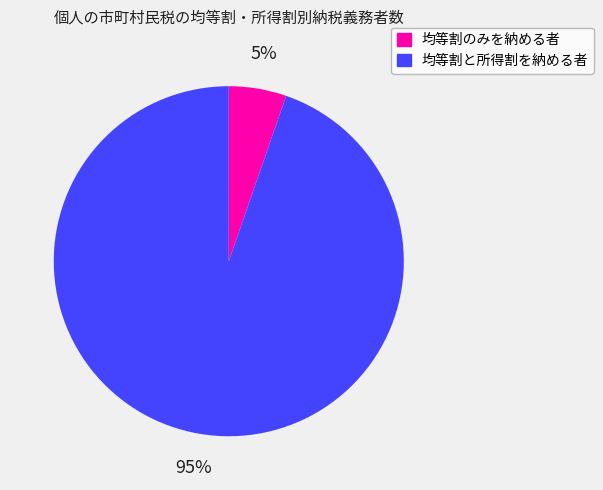

Is there any slice that represents more than half of the pie?

Yes